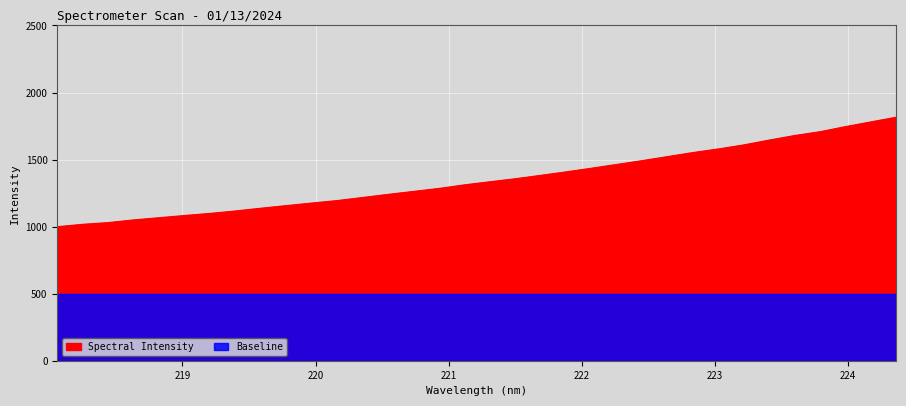

List the labels in order of value, smallest first.

218.0596, 218.2508, 218.442, 218.6332, 218.8244, 219.0156, 219.2067, 219.3979, 219.589, 219.7801, 219.9712, 220.1623, 220.3533, 220.5444, 220.7354, 220.9264, 221.1174, 221.3083, 221.4993, 221.6902, 221.8812, 222.0721, 222.263, 222.4538, 222.6447, 222.8355, 223.0264, 223.2172, 223.408, 223.5987, 223.7895, 223.9802, 224.1709, 224.3616